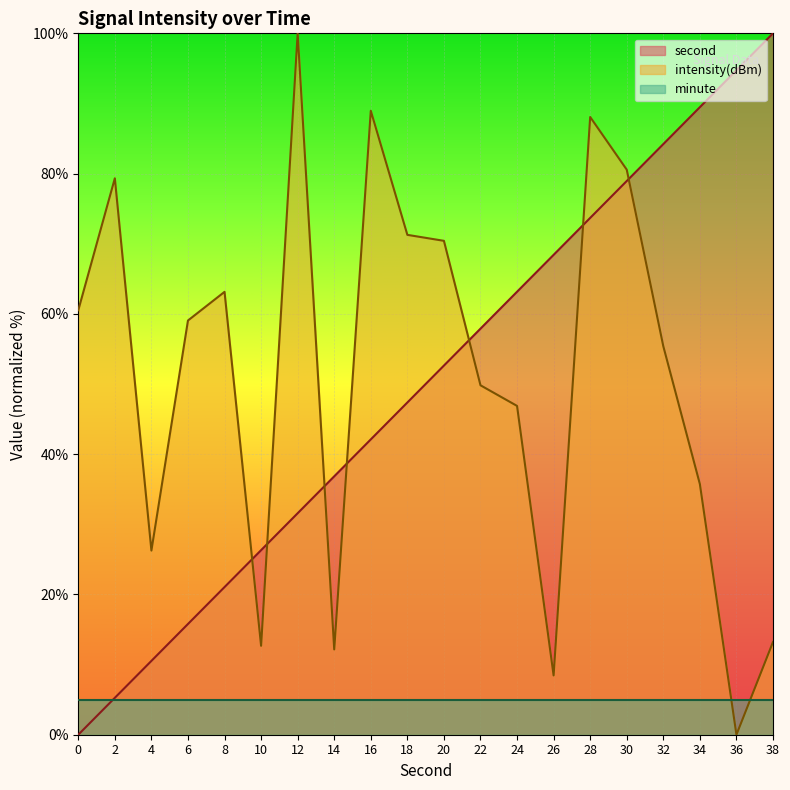

What are all the series names shown in the legend?

second, intensity(dBm), minute